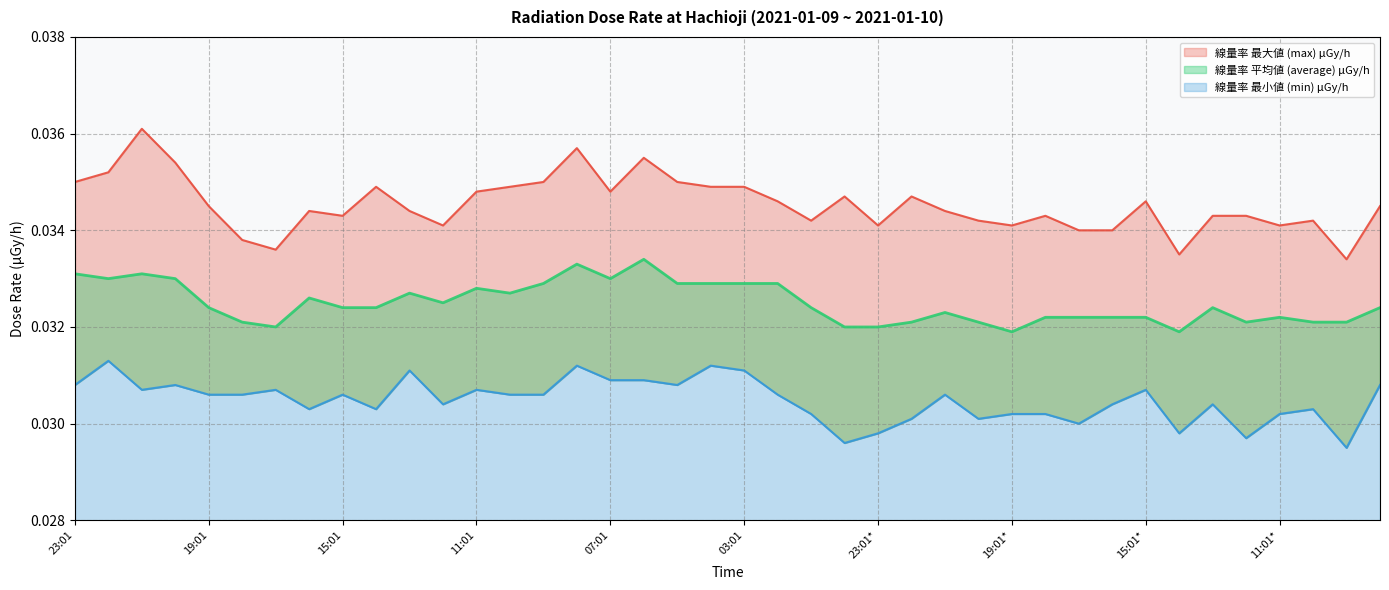

At how many categories does at least one series exceed 0?

40